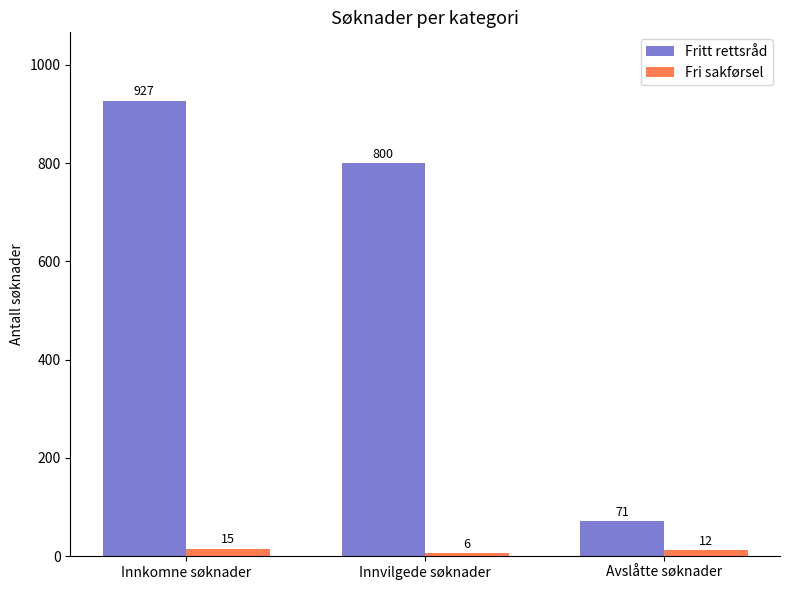

What is the minimum value for Fritt rettsråd?

71